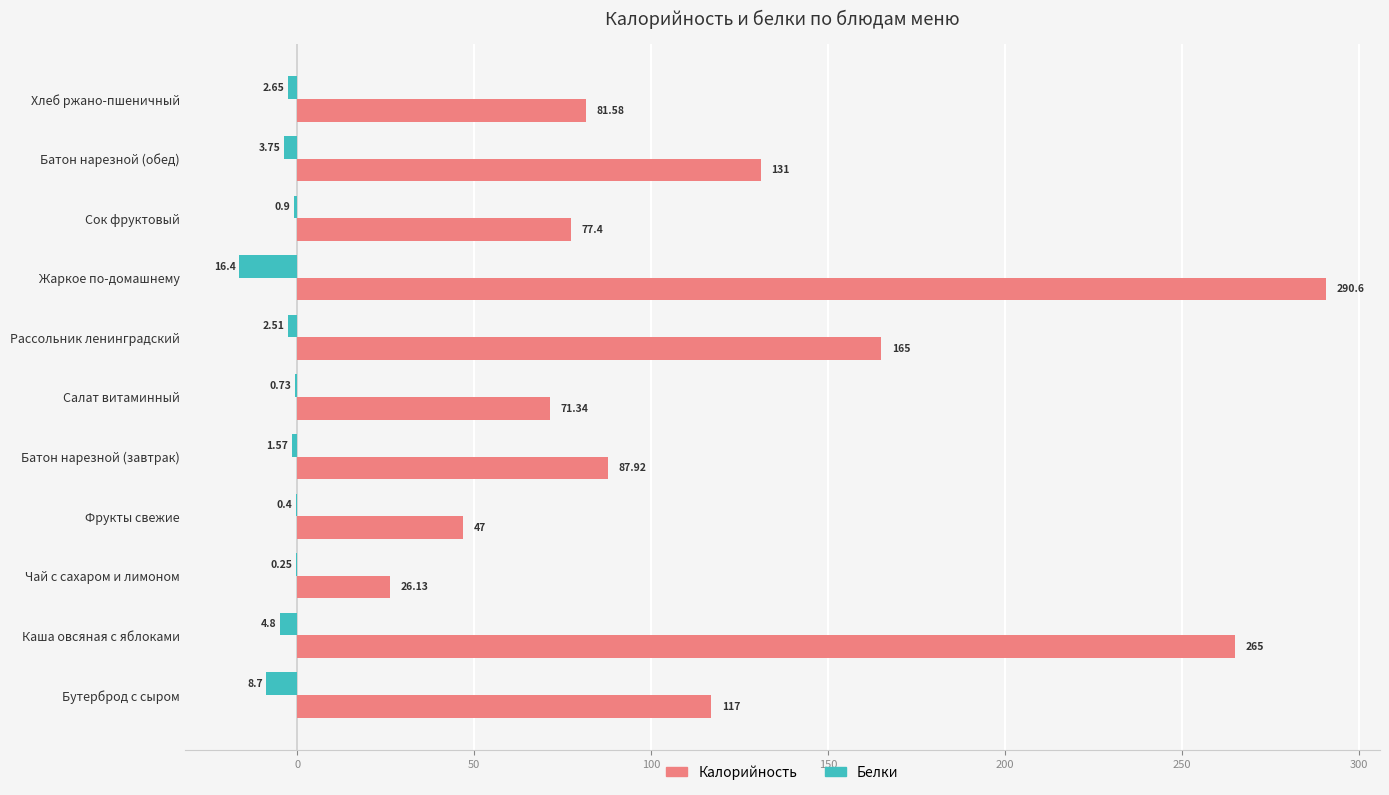

At which category is the sum across all series the highest?

Жаркое по-домашнему